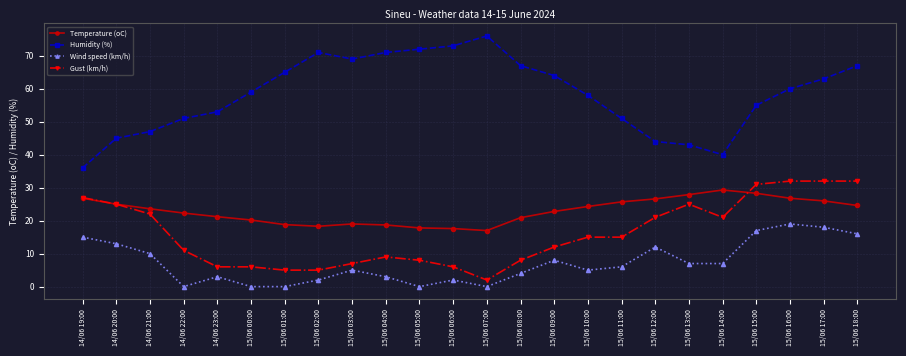

Where is Humidity (%) nearest to the value 56?

15/06 15:00